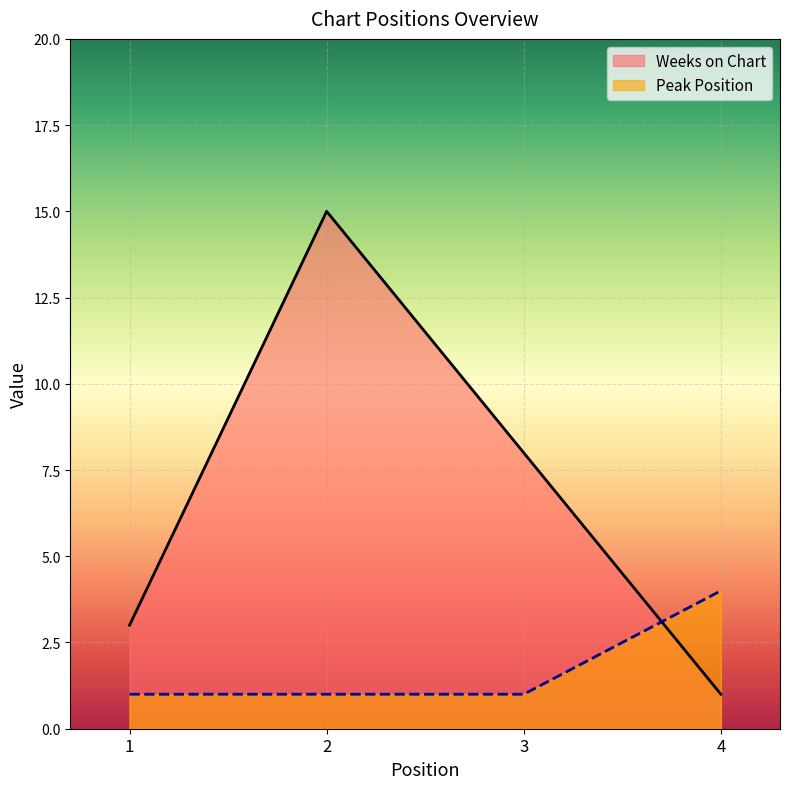

List the labels in order of Weeks on Chart value, largest first.

2, 3, 1, 4